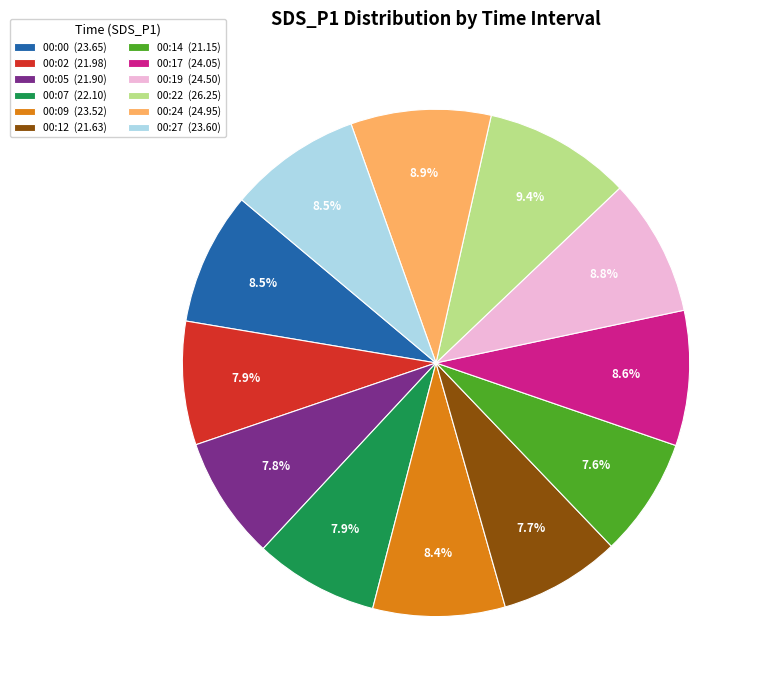

Does any single category account for the majority?

No